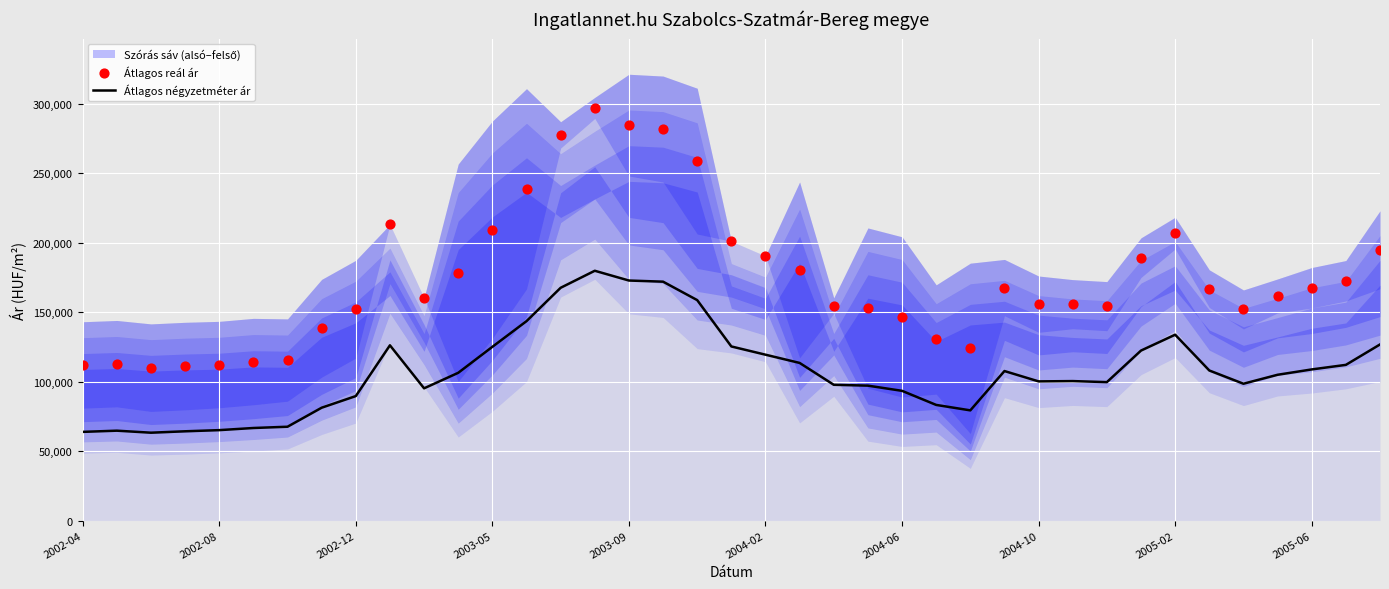

Is the value of Átlagos reál ár at 2002-04 greater than the value of Átlagos négyzetméter ár at 17?

No